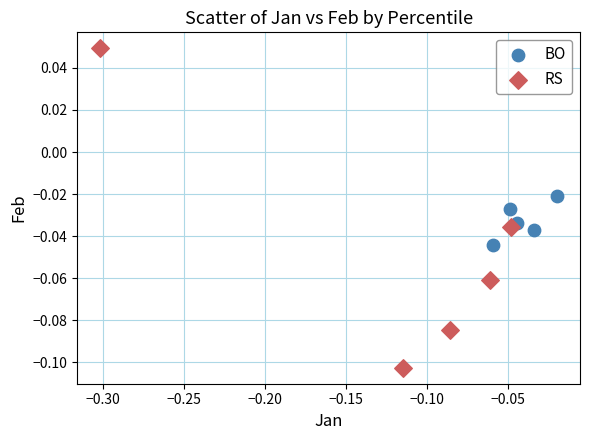

Which series contains the highest Y value?

RS